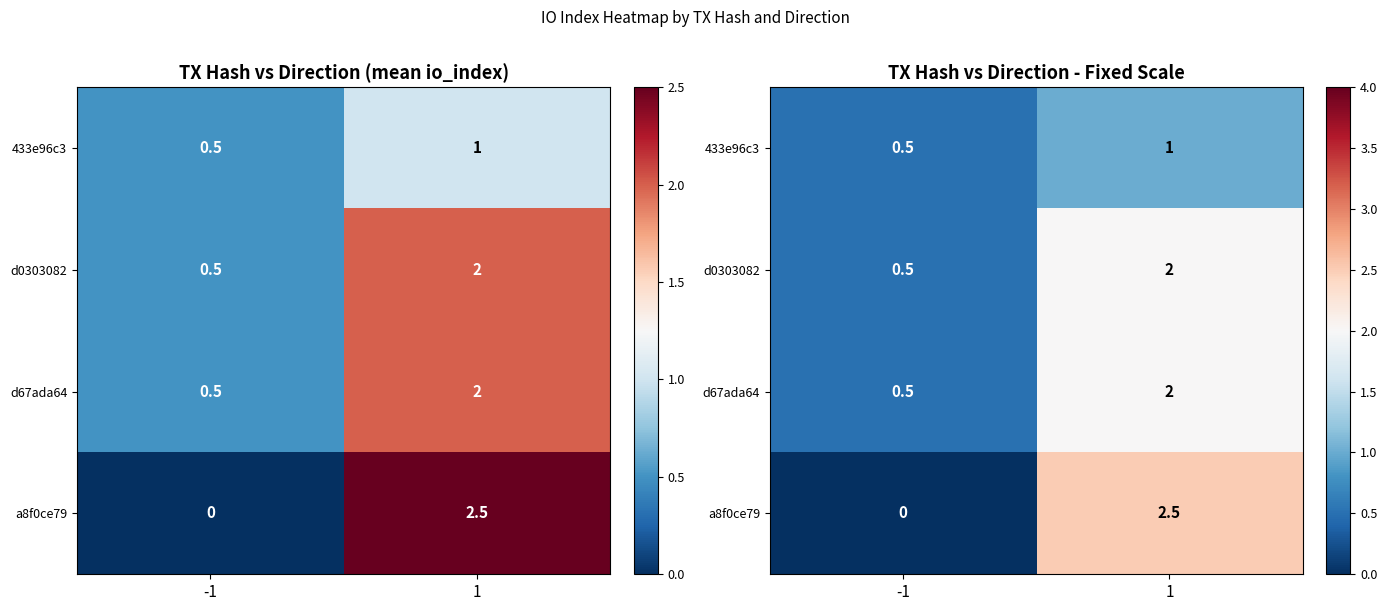

Which series has the widest spread of values?

a8f0ce79